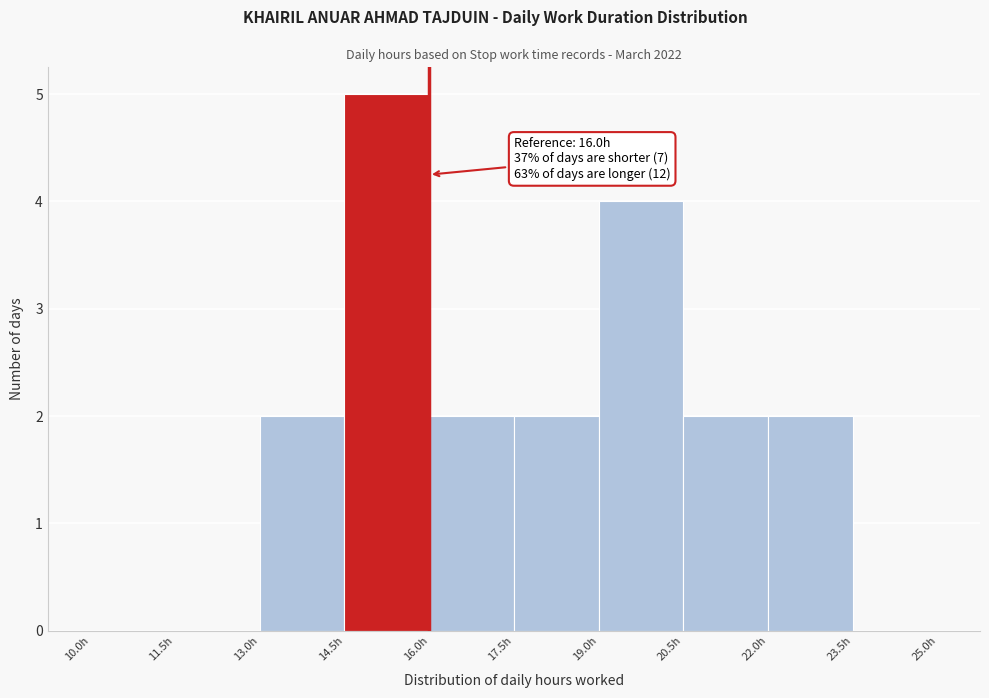

Over which range of the x-axis is the bar tallest?

14.5 to 16.0